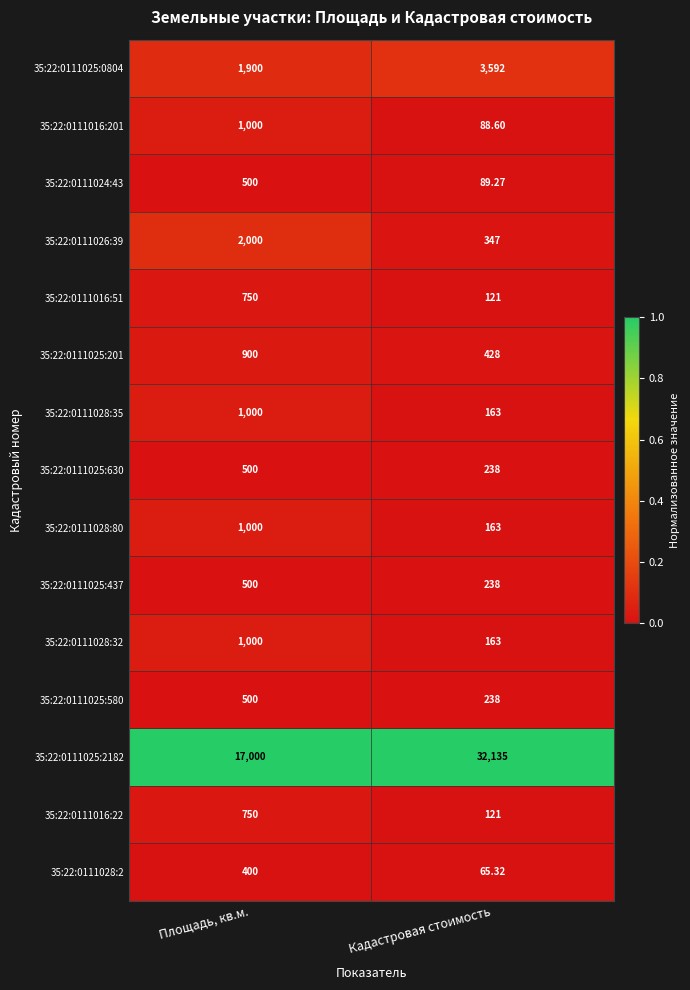

Is the value of 35:22:0111025:630 at Кадастровая стоимость greater than the value of 35:22:0111026:39 at Площадь, кв.м.?

No